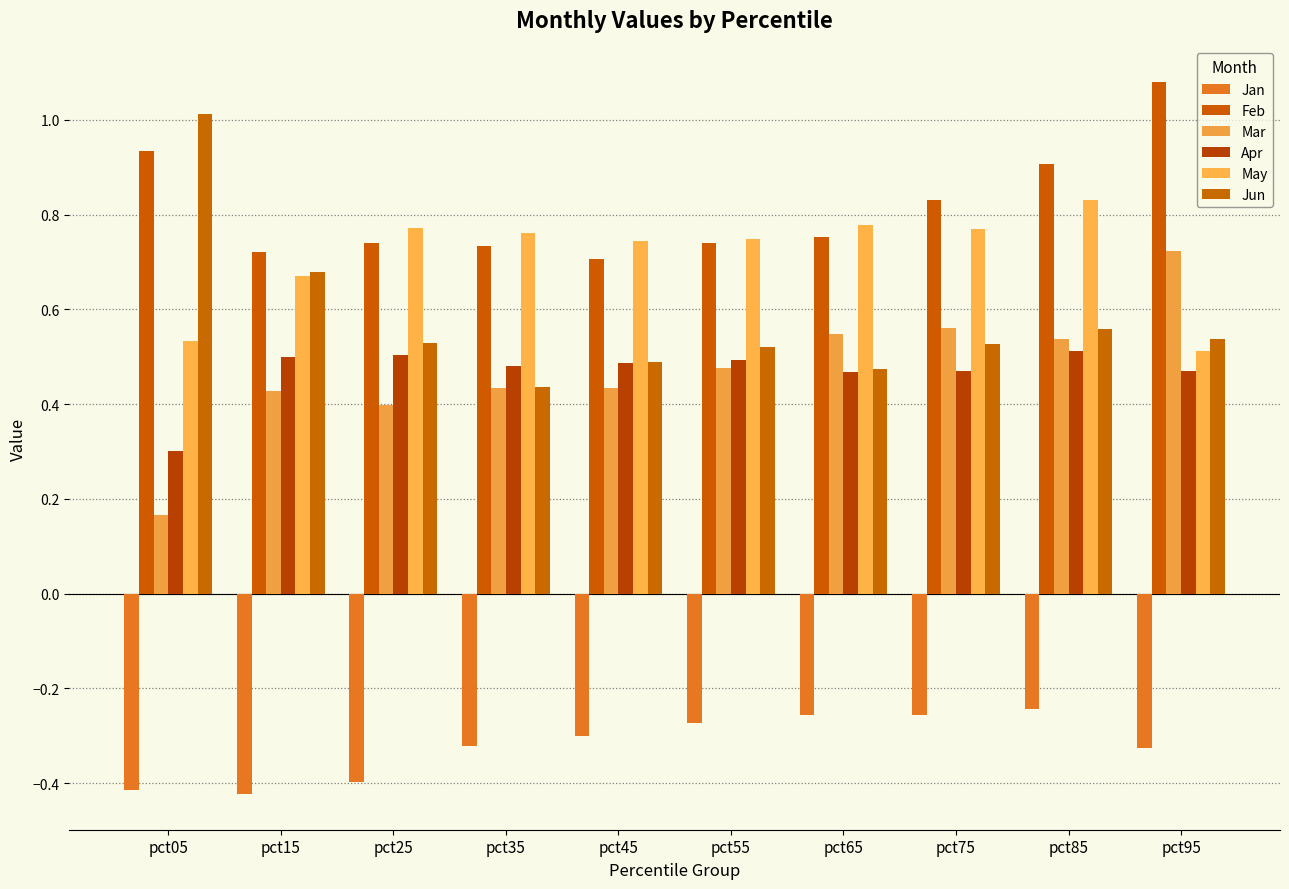

Count the number of data series in this chart.

6